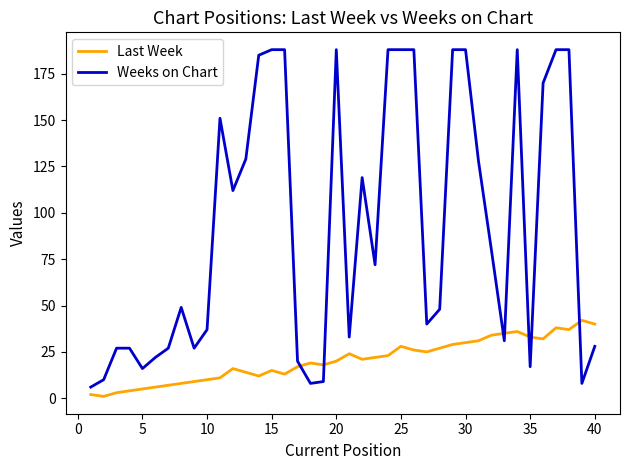

What is the highest value of the Weeks on Chart series?

188